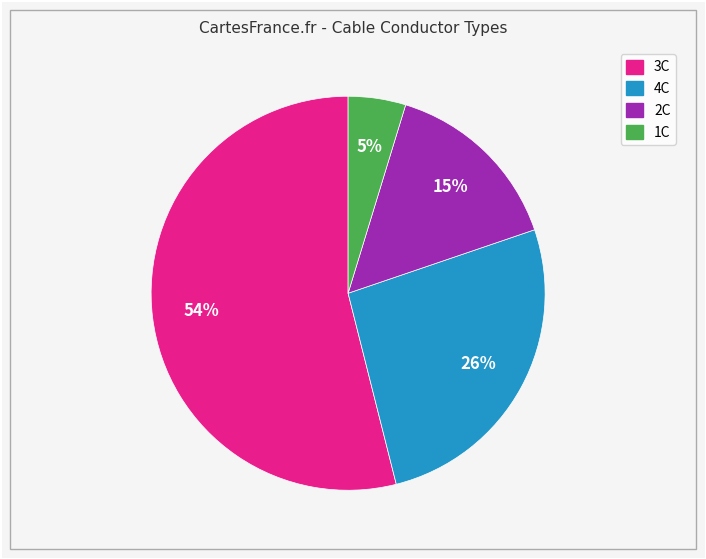

Combined, do 2C and 3C account for over 50%?

Yes